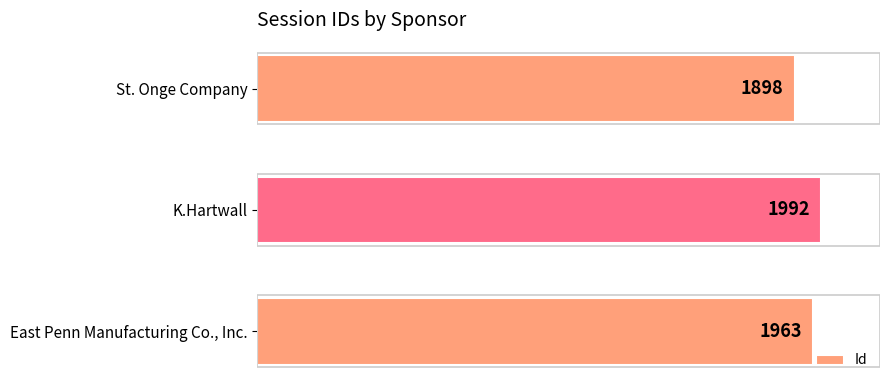

Reading bottom to top, list all the values displayed in this chart.

1963	1992	1898